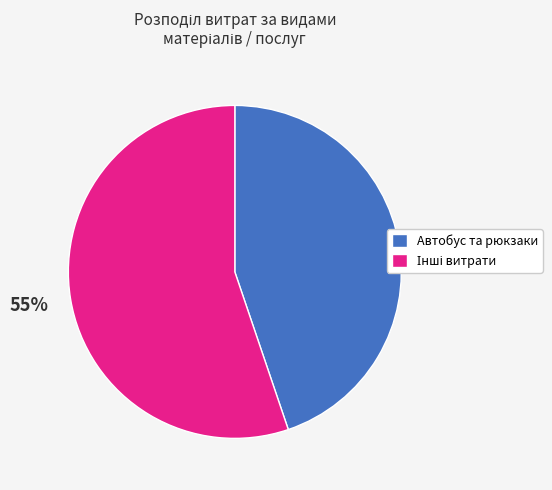

To the nearest percent, what is the average slice percentage?

50%